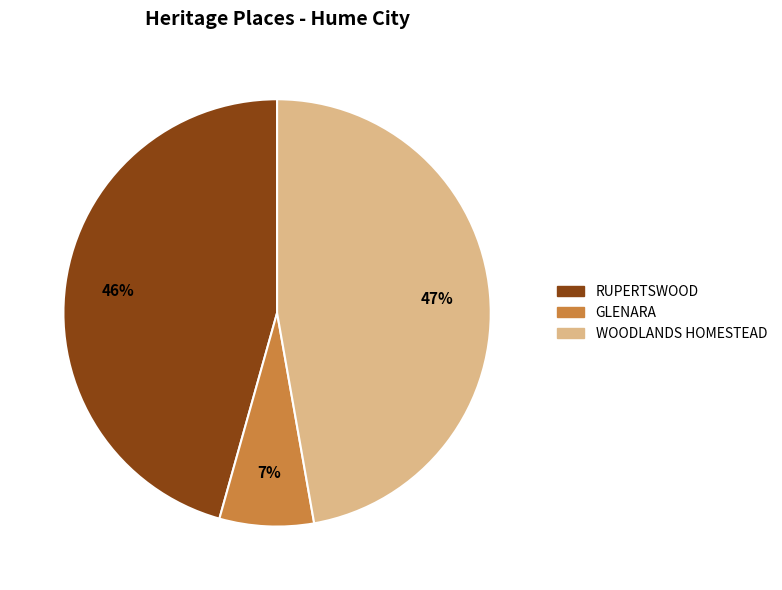

Is there a majority slice in this chart?

No